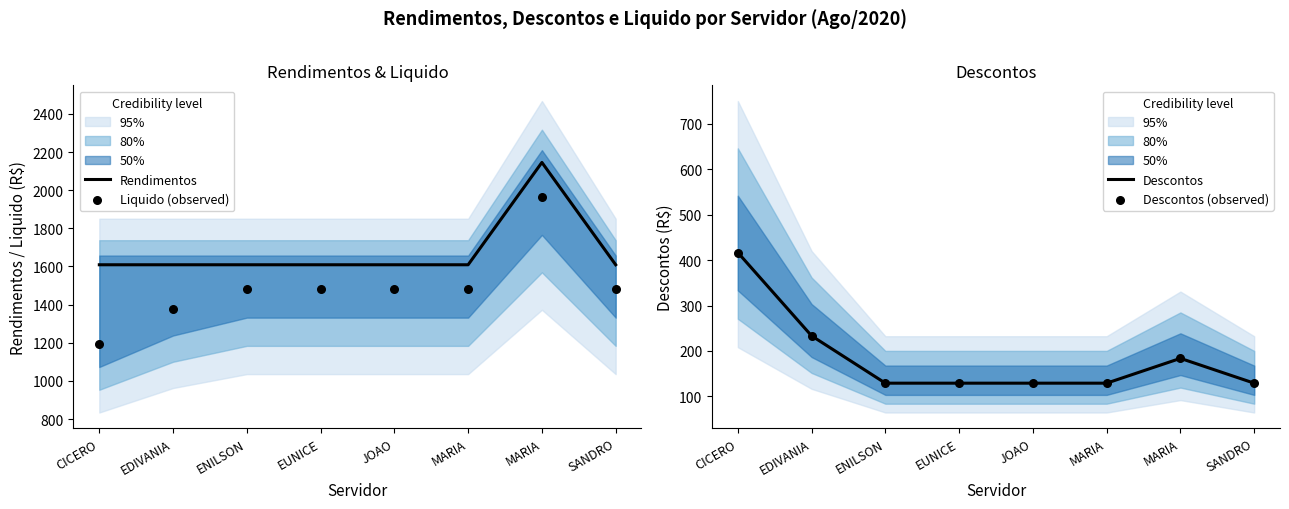

Which series has the largest total across all categories?

Rendimentos